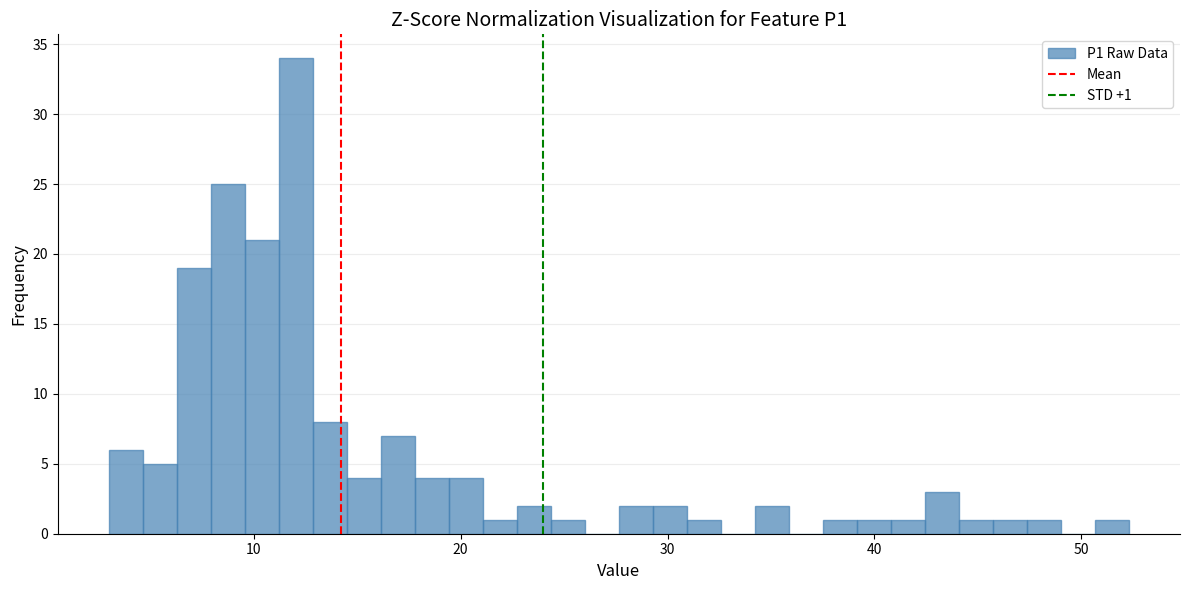

Read against the x-axis, roughly where is the centre of the tallest bar?

12